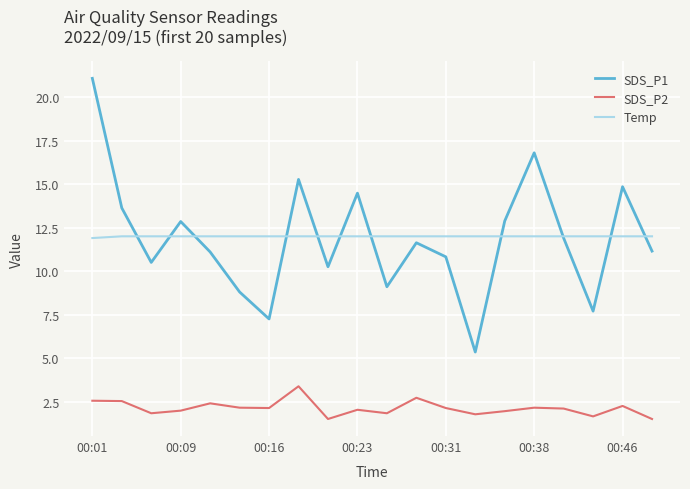

What is the minimum value shown in the chart?

1.5